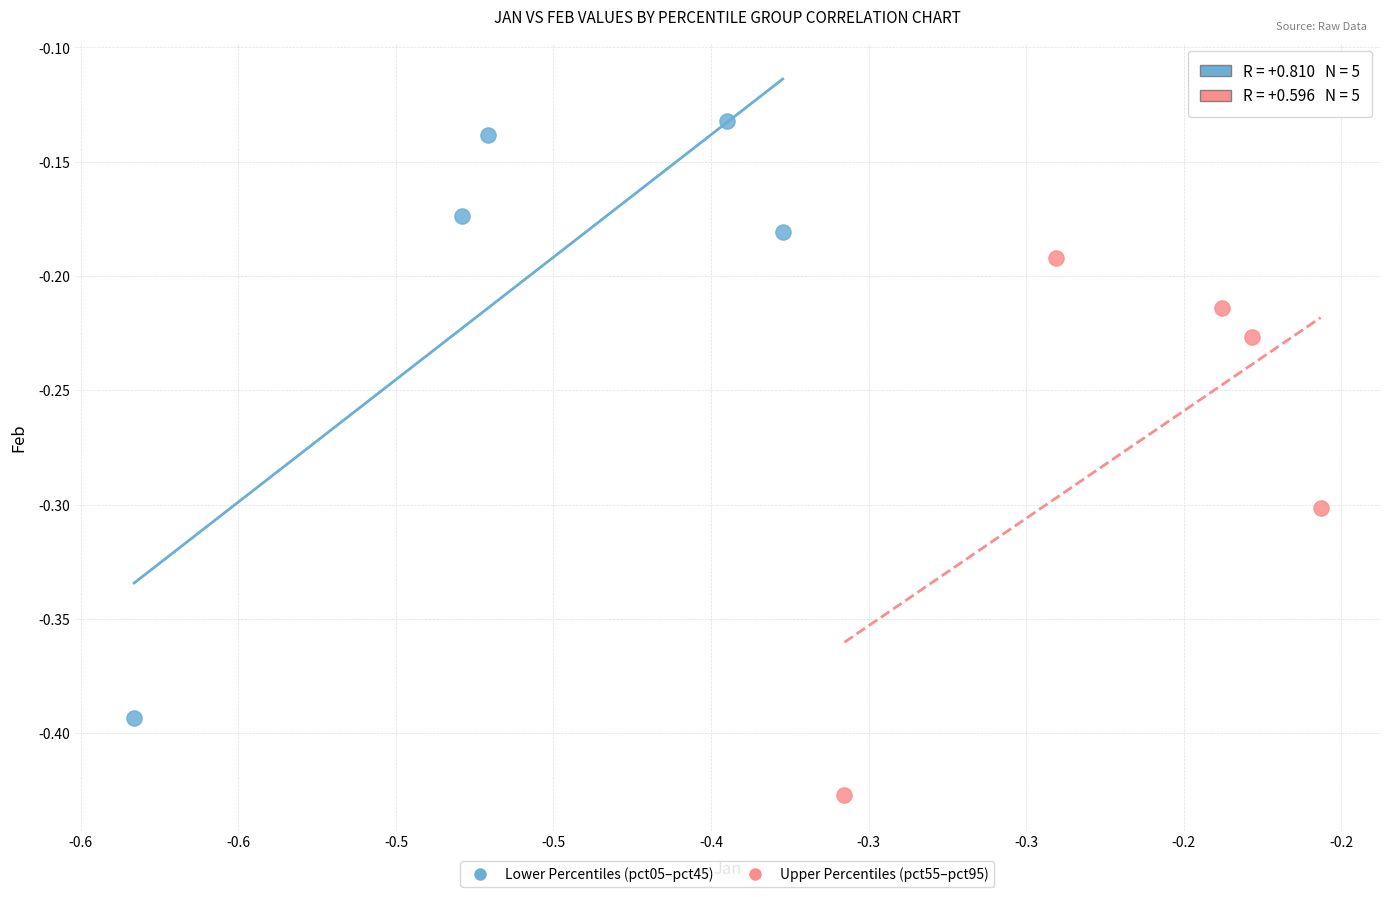

What are all the series names shown in the legend?

Lower Percentiles (pct05–pct45), Upper Percentiles (pct55–pct95)